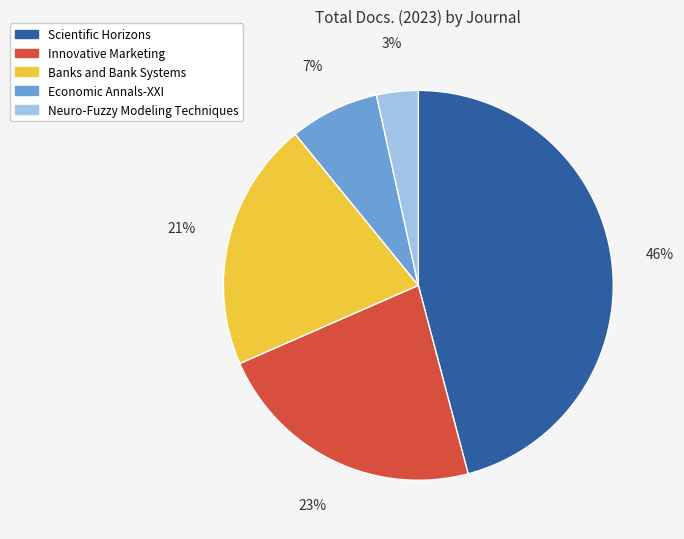

Does any single category account for the majority?

No